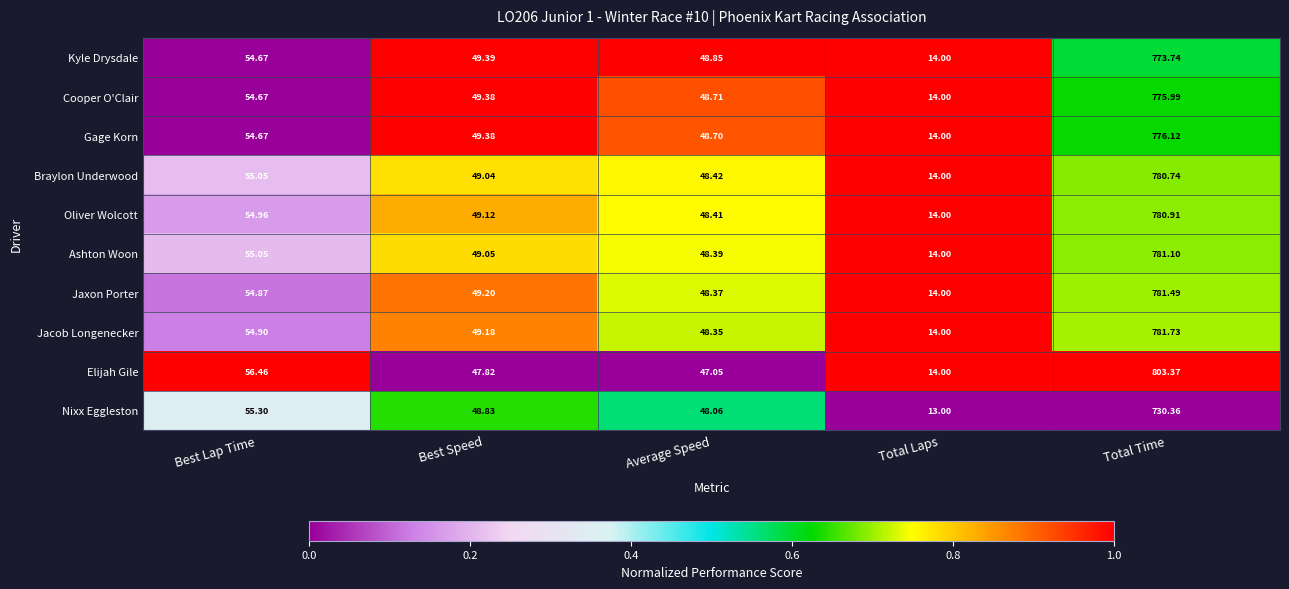

How many data points in Jacob Longenecker are above 49?

3